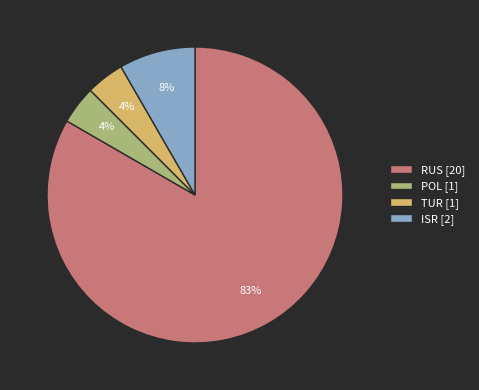

Do ISR [2] and TUR [1] together represent more than half of the pie?

No